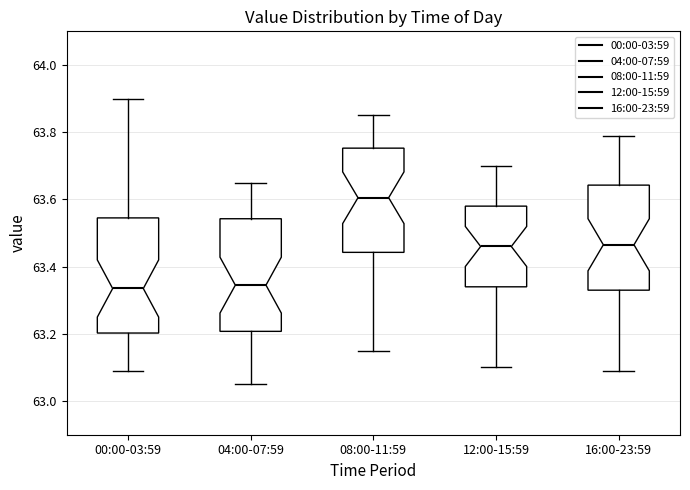

Where does the median line of the box for 04:00-07:59 sit on the y-axis? The values are not printed on the chart, so give them approximately, as read against the axis.

63.34